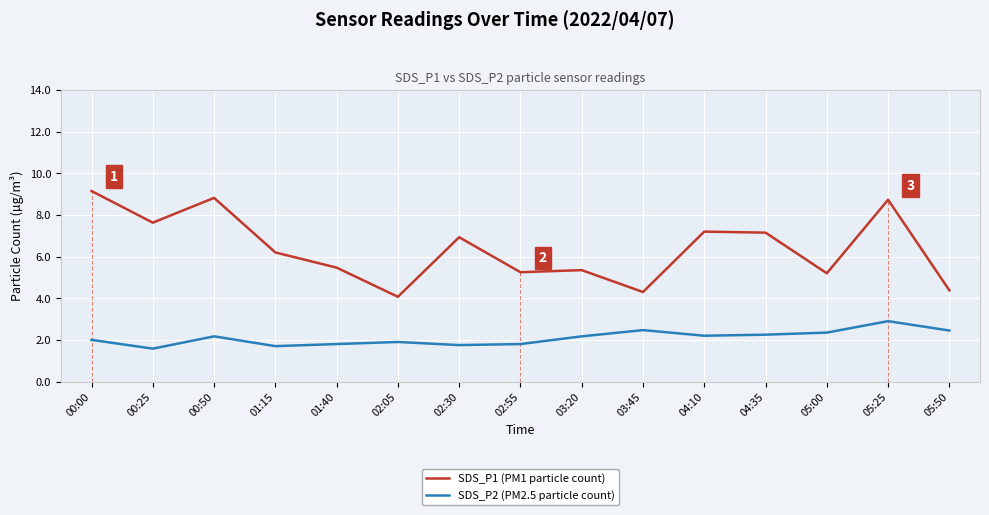

What is the smallest value displayed?

1.6